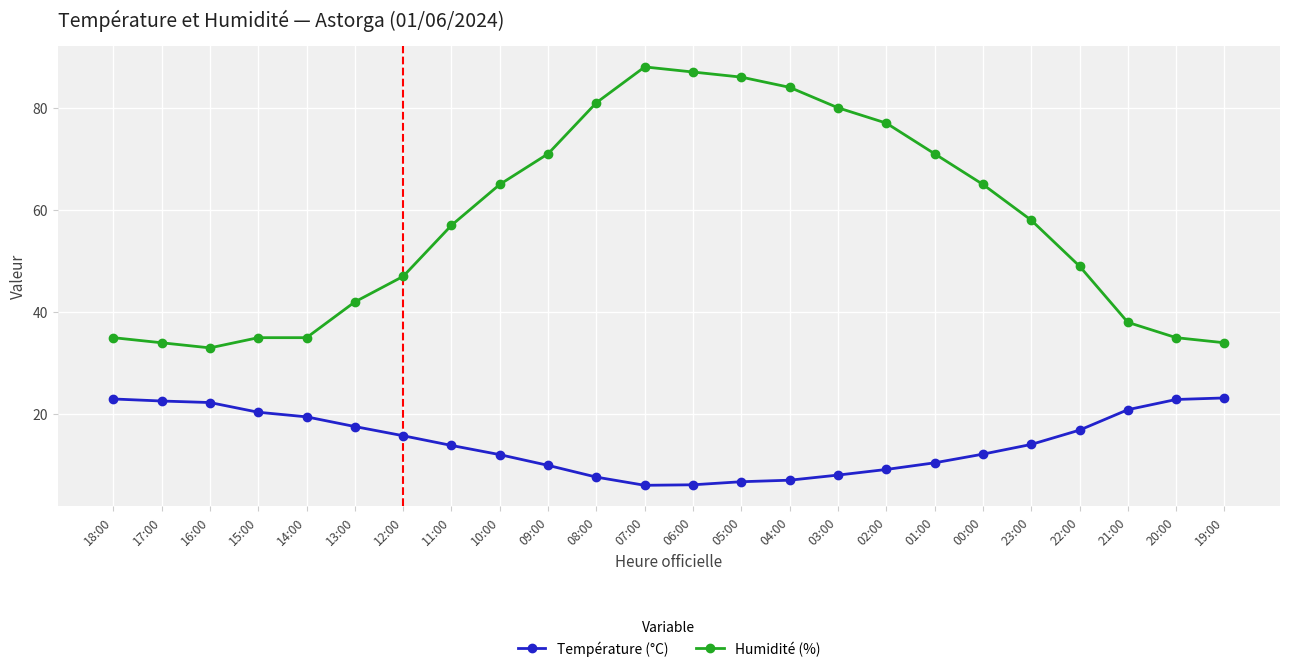

Which category has the highest value in the Humidité (%) series?

07:00